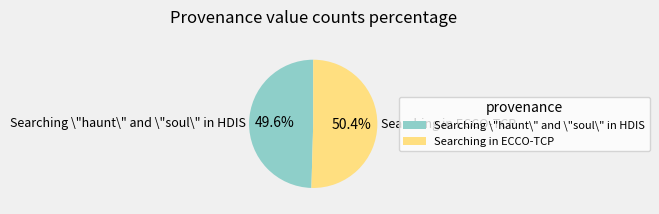

What is the largest slice in the pie chart?

Searching in ECCO-TCP